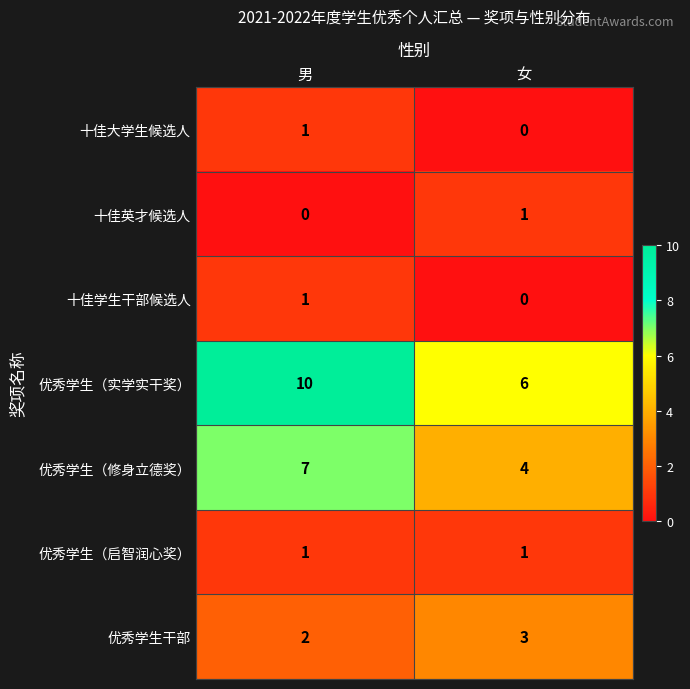

Rank the categories by 优秀学生（实学实干奖） value from lowest to highest.

女, 男